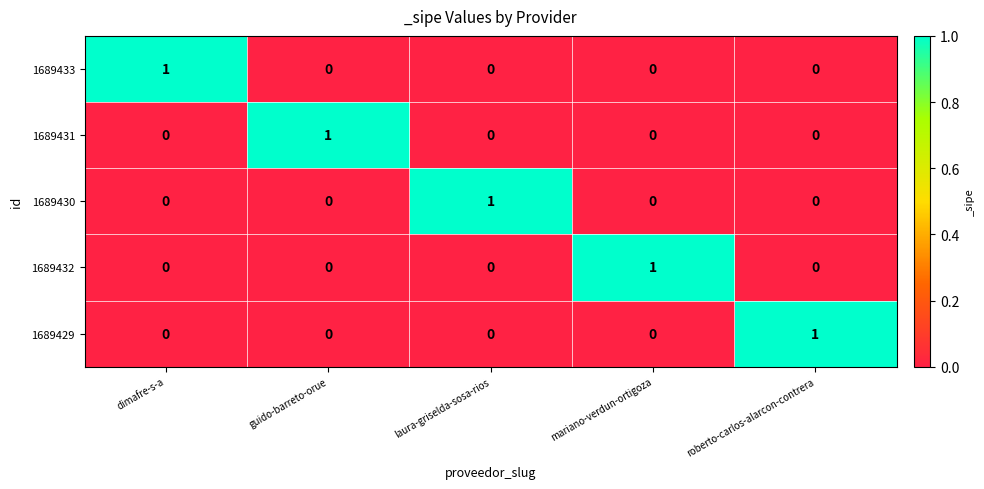

At which label does 1689430 reach its peak?

laura-griselda-sosa-rios